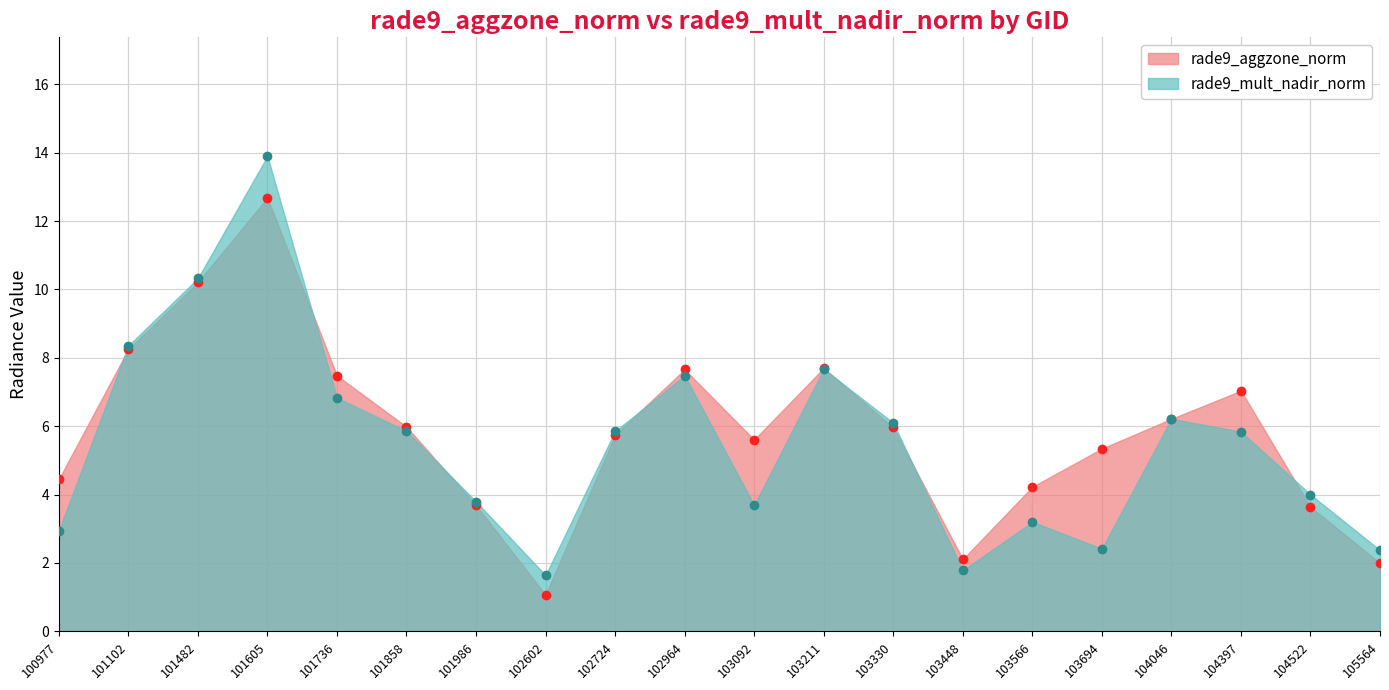

Reading left to right, list all the values displayed in this chart.

rade9_aggzone_norm: 4.4	8.3	10.2	12.7	7.5	6.0	3.7	1.1	5.7	7.7	5.6	7.7	6.0	2.1	4.2	5.3	6.2	7.0	3.6	2.0
rade9_mult_nadir_norm: 2.9	8.4	10.3	13.9	6.8	5.9	3.8	1.6	5.9	7.5	3.7	7.7	6.1	1.8	3.2	2.4	6.2	5.8	4.0	2.4